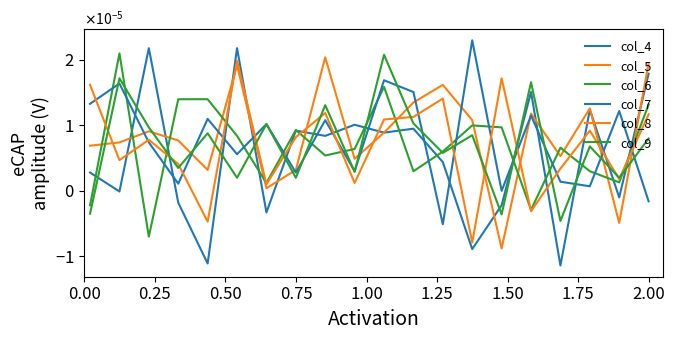

At how many categories does at least one series exceed 0?

20